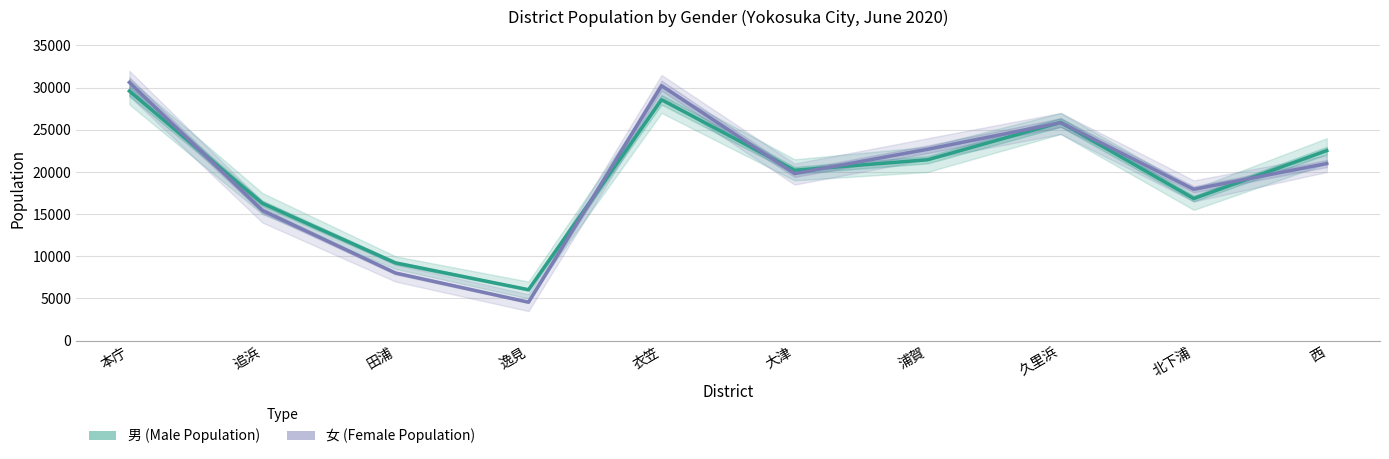

What is the total value across all series at 北下浦?

34794